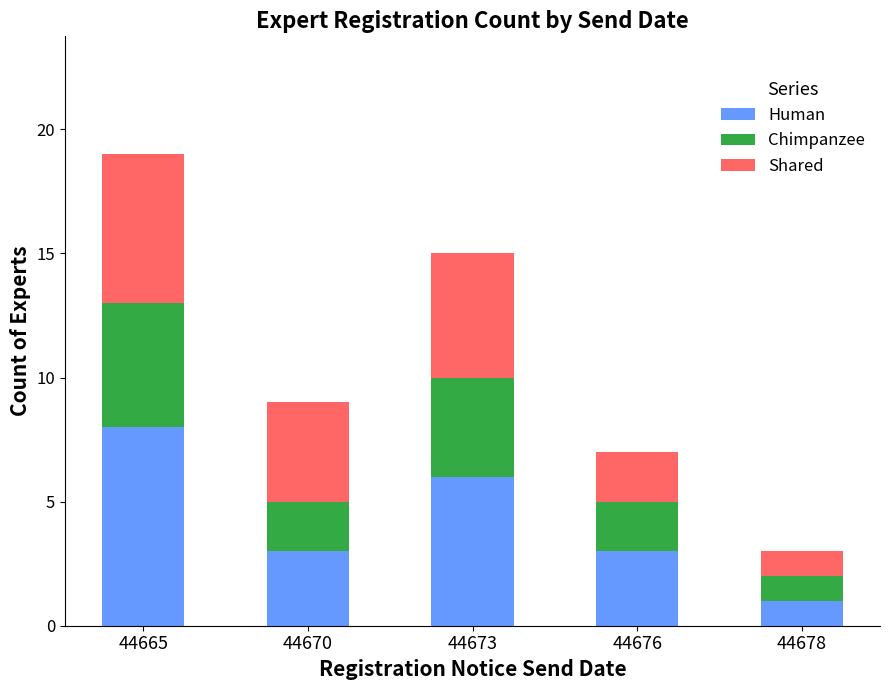

At which category is the sum across all series the highest?

44665